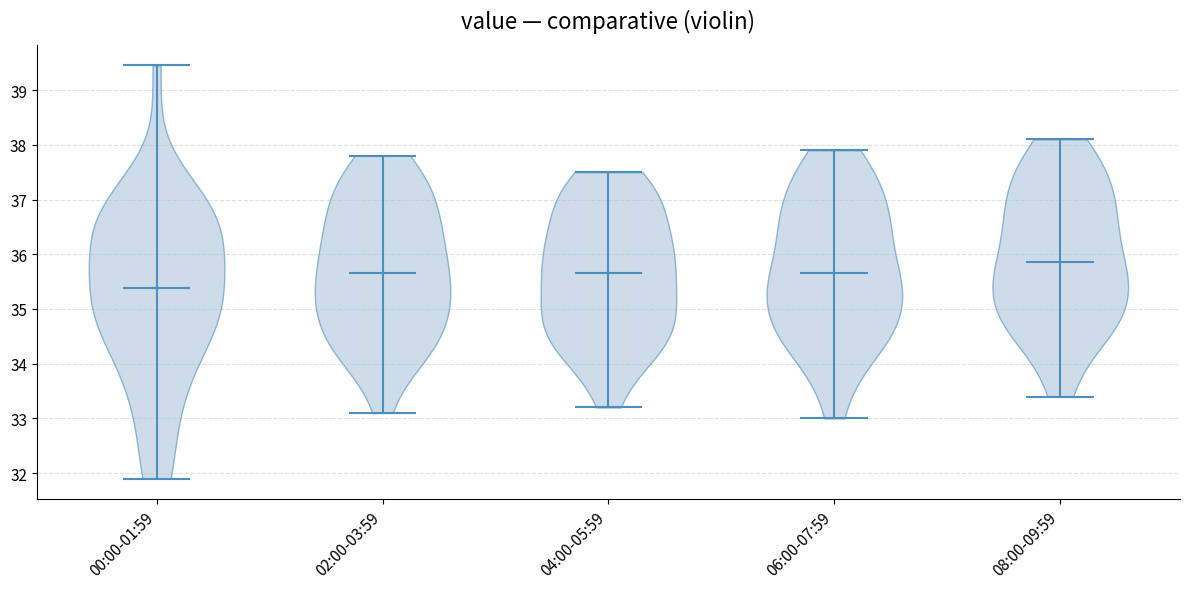

Reading left to right, read every violin against the y-axis: where its median line is, and the lowest and highest points it reaches. The values are not printed on the chart, so give them approximately, as read against the axis.

00:00-01:59: median line 35.4, lowest point 31.9, highest point 39.5
02:00-03:59: median line 35.7, lowest point 33.1, highest point 37.8
04:00-05:59: median line 35.7, lowest point 33.2, highest point 37.5
06:00-07:59: median line 35.7, lowest point 33.0, highest point 37.9
08:00-09:59: median line 35.9, lowest point 33.4, highest point 38.1